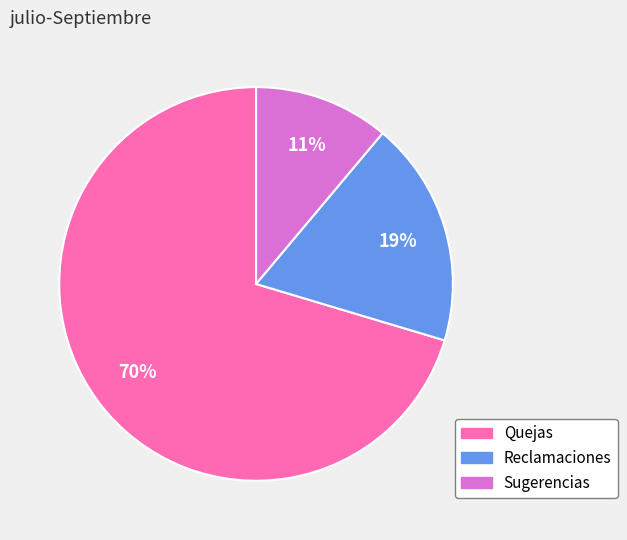

Rank the categories by value from highest to lowest.

Quejas, Reclamaciones, Sugerencias